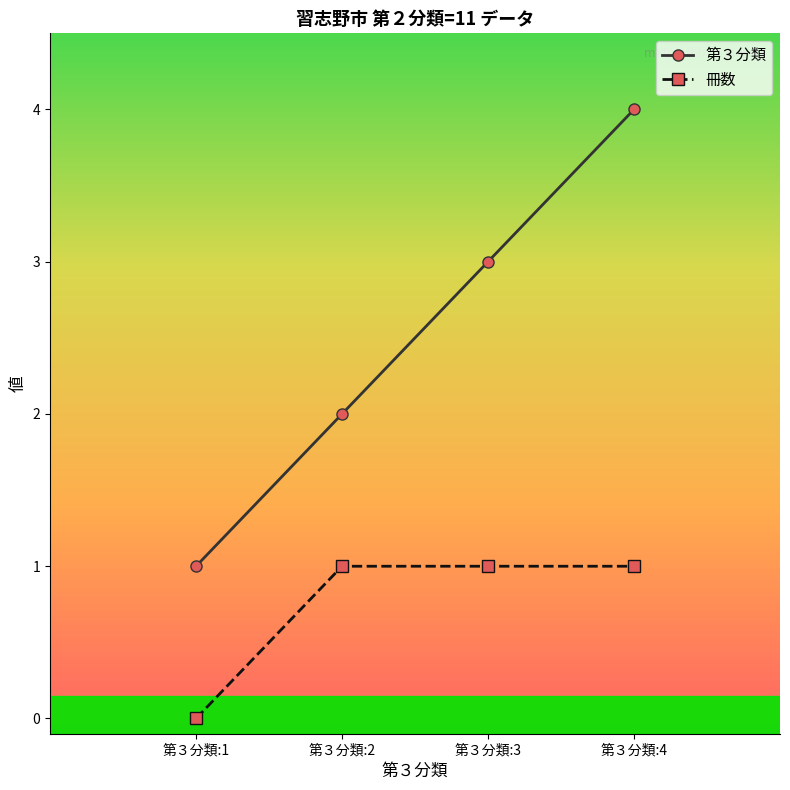

Reading right to left, transcribe all the data shown in this chart.

第３分類: 第３分類:4=4	第３分類:3=3	第３分類:2=2	第３分類:1=1
冊数: 第３分類:4=1	第３分類:3=1	第３分類:2=1	第３分類:1=0